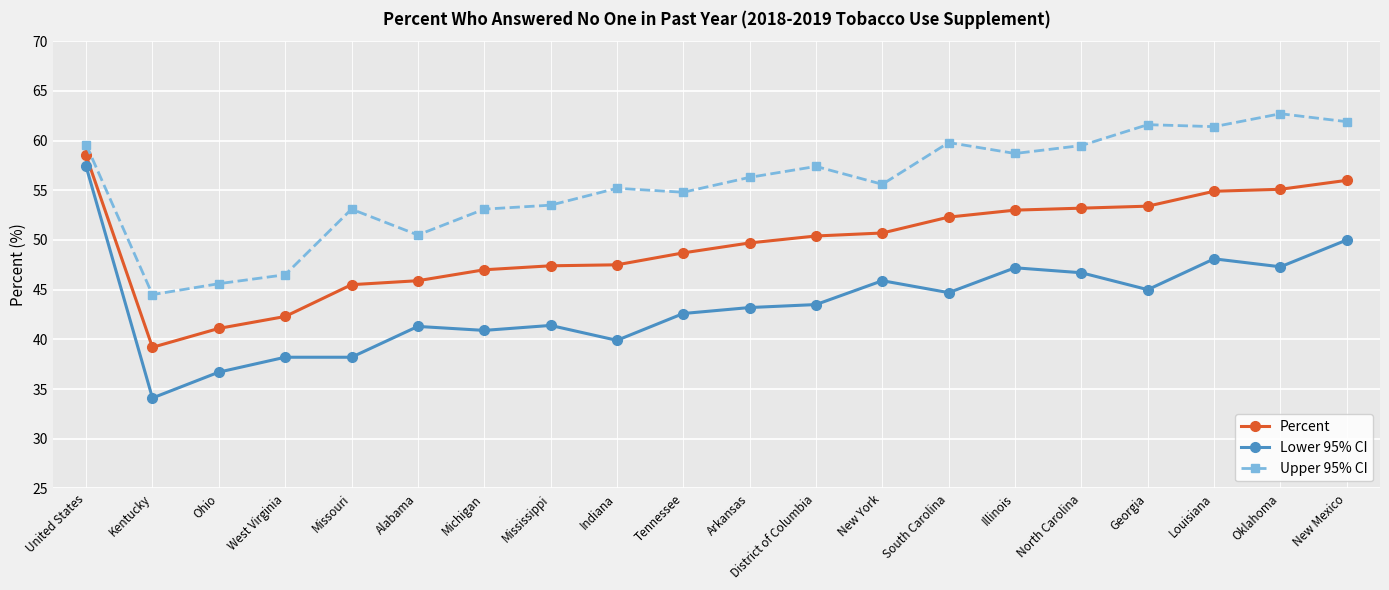

What is the difference between the second highest and second lowest values in the Upper 95% CI series?

16.3